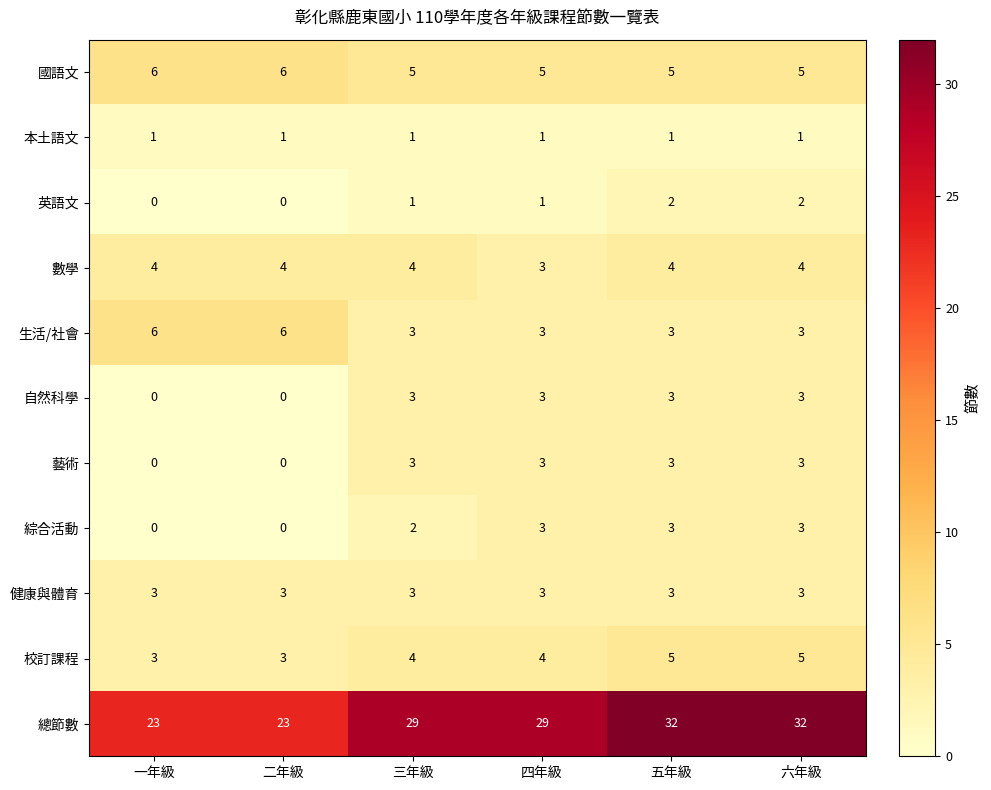

How many categories are shown in the chart?

6